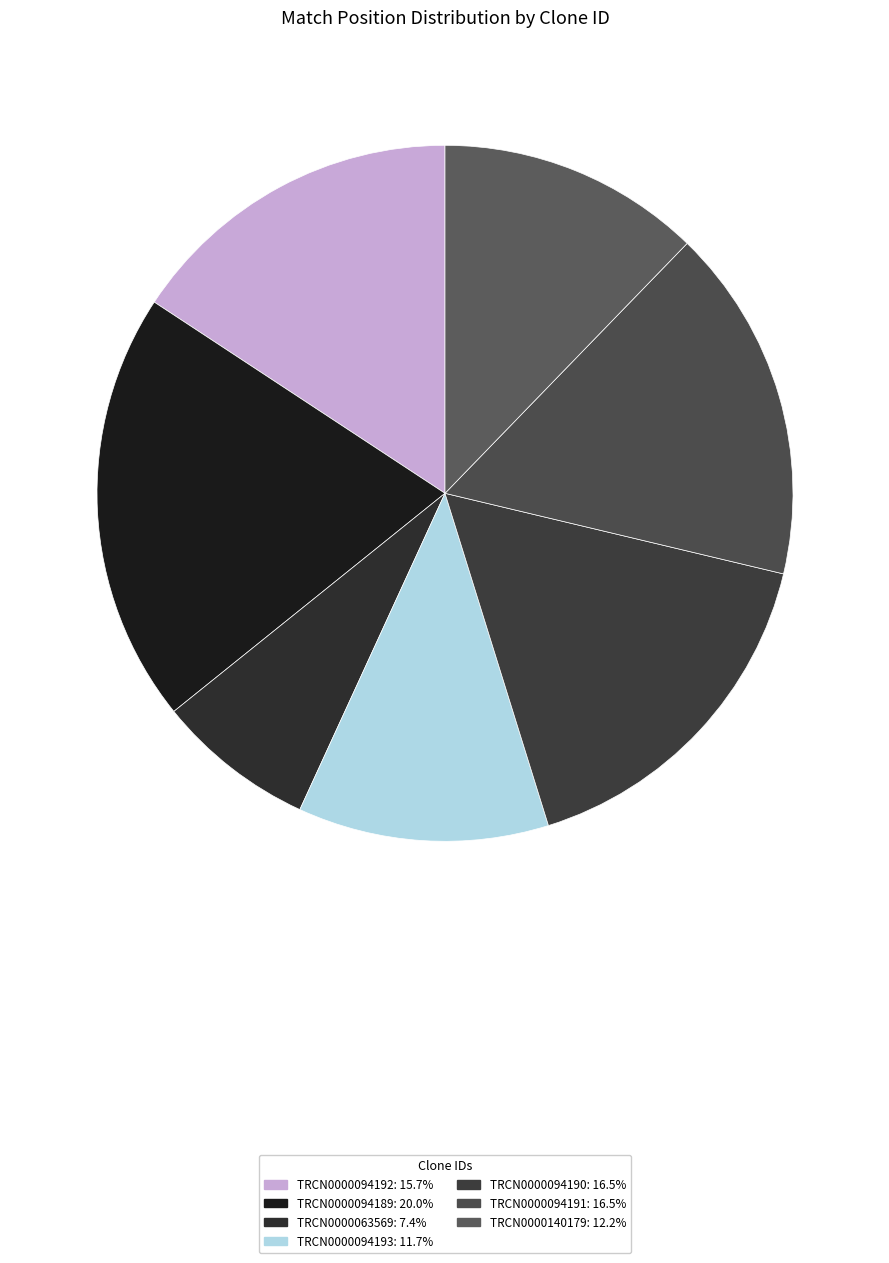

Rank the categories by value from highest to lowest.

TRCN0000094189, TRCN0000094190, TRCN0000094191, TRCN0000094192, TRCN0000140179, TRCN0000094193, TRCN0000063569